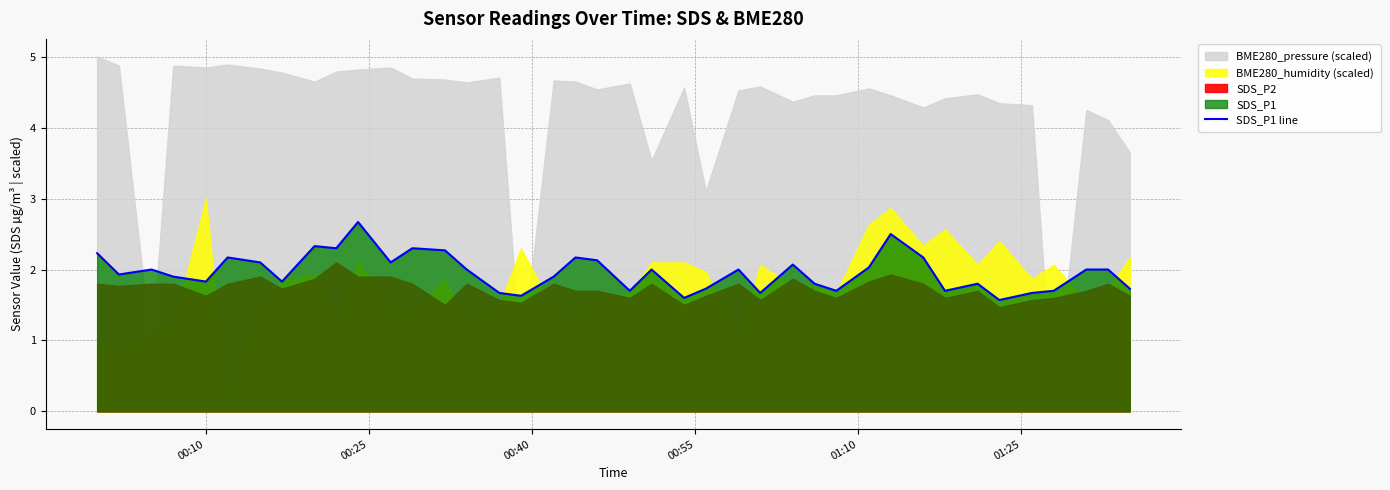

What is the highest value of the SDS_P1 line series?

2.7